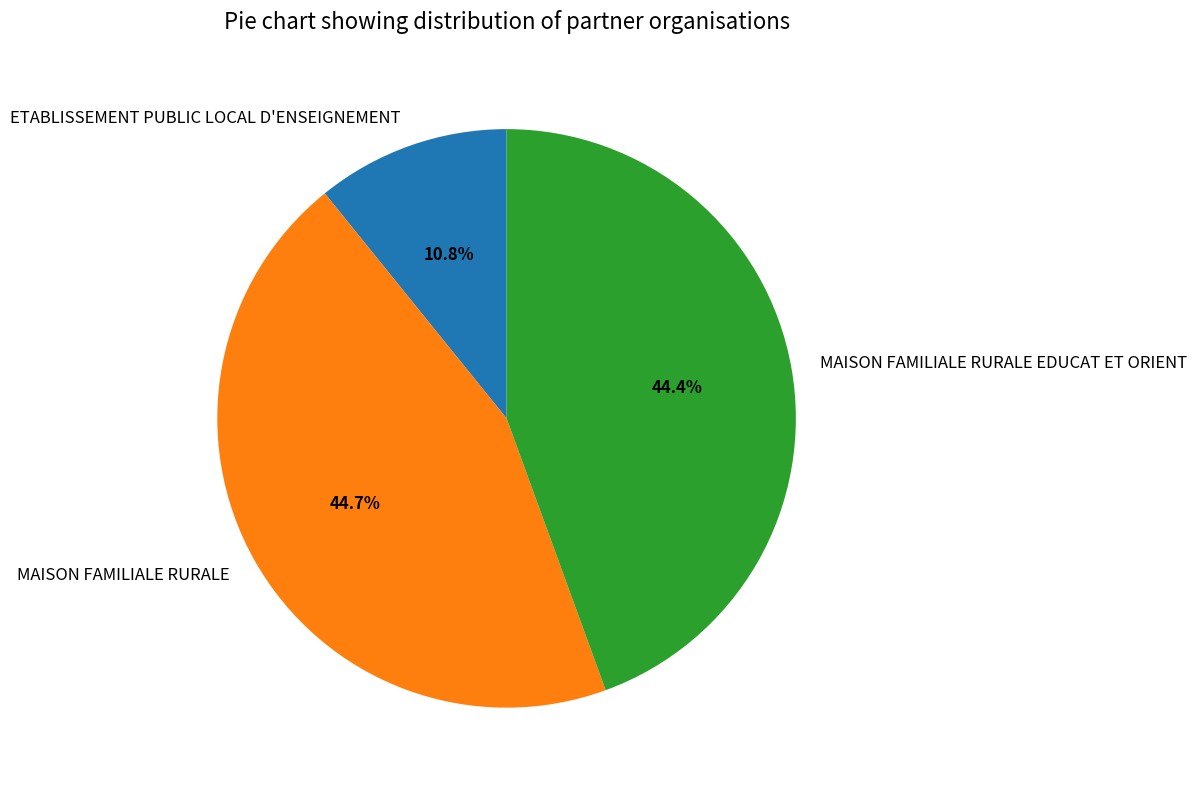

Is MAISON FAMILIALE RURALE the majority of the pie?

No